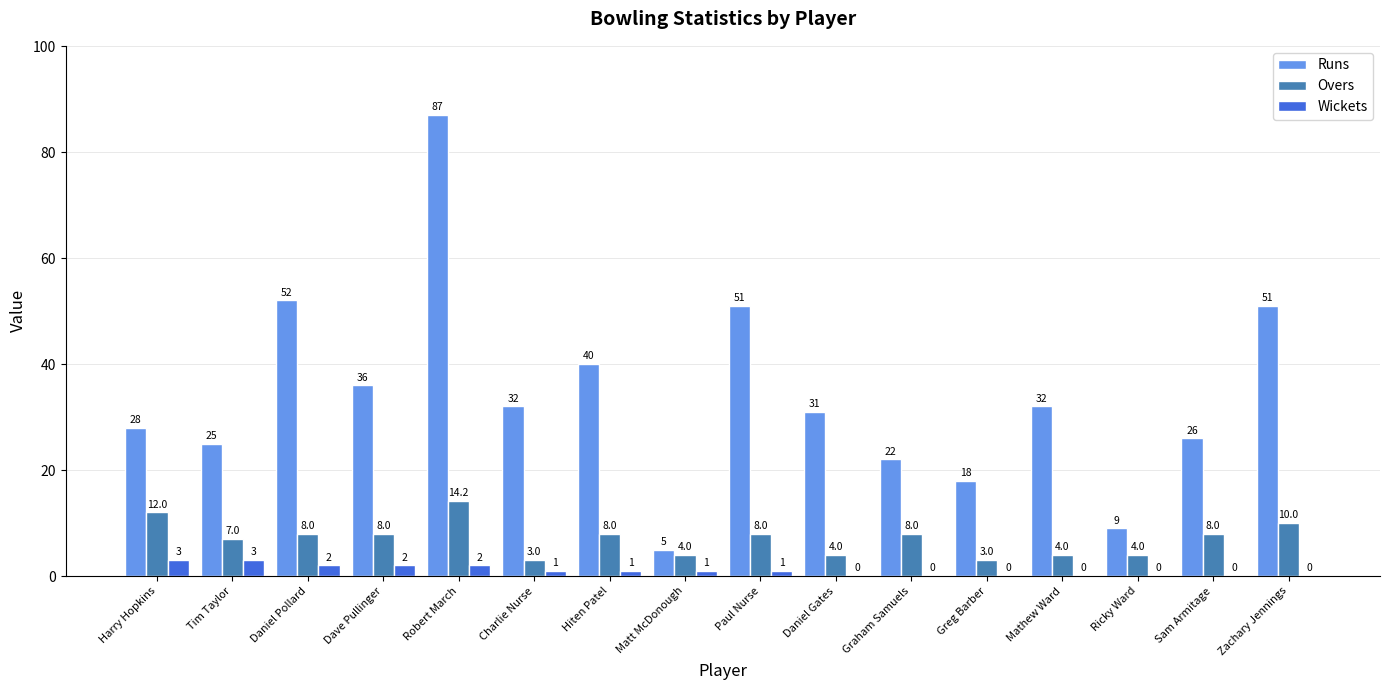

Read the Overs value at Daniel Gates.

4.0